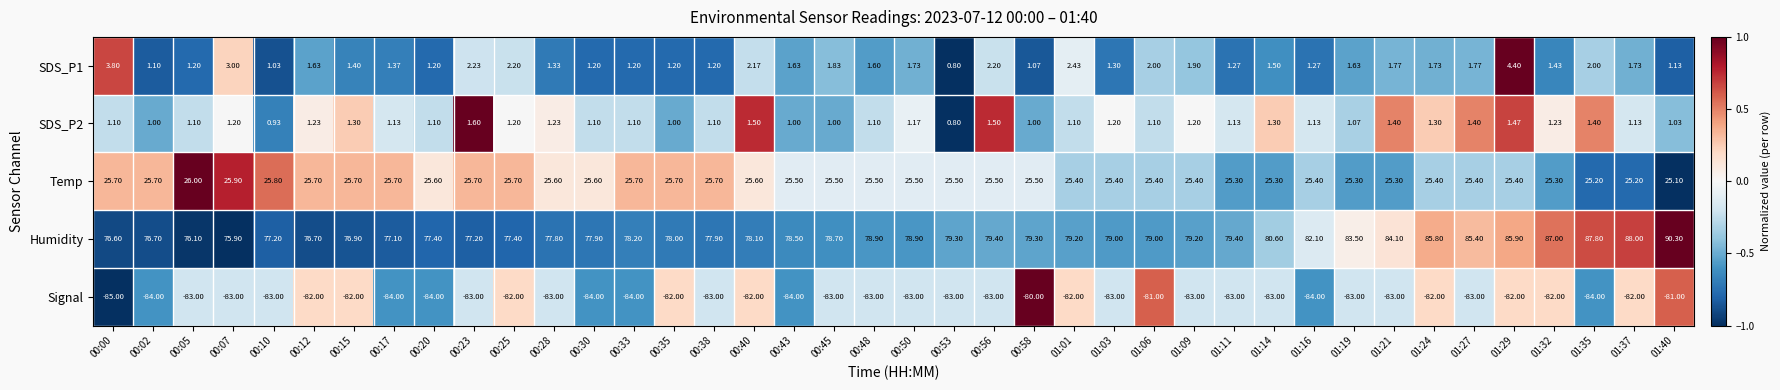

Which series has the largest total across all categories?

Humidity